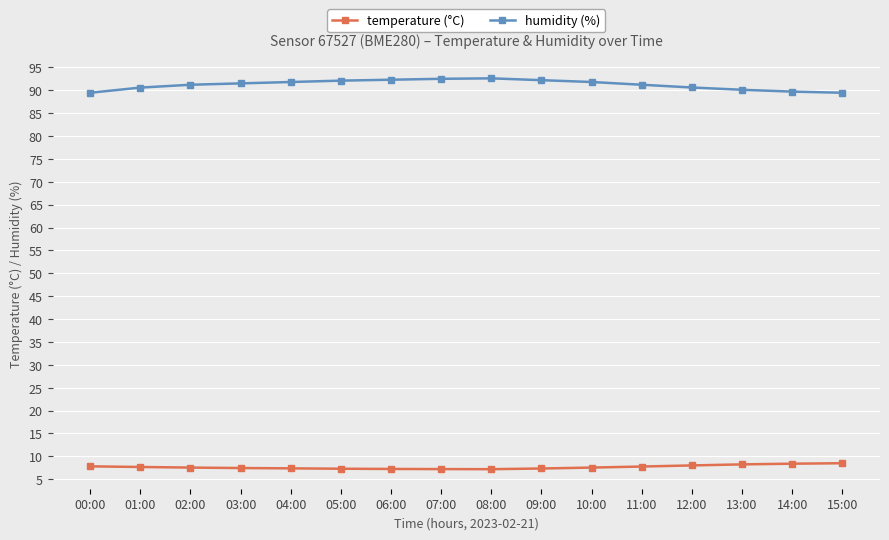

Which series has the largest range (max minus min)?

humidity (%)